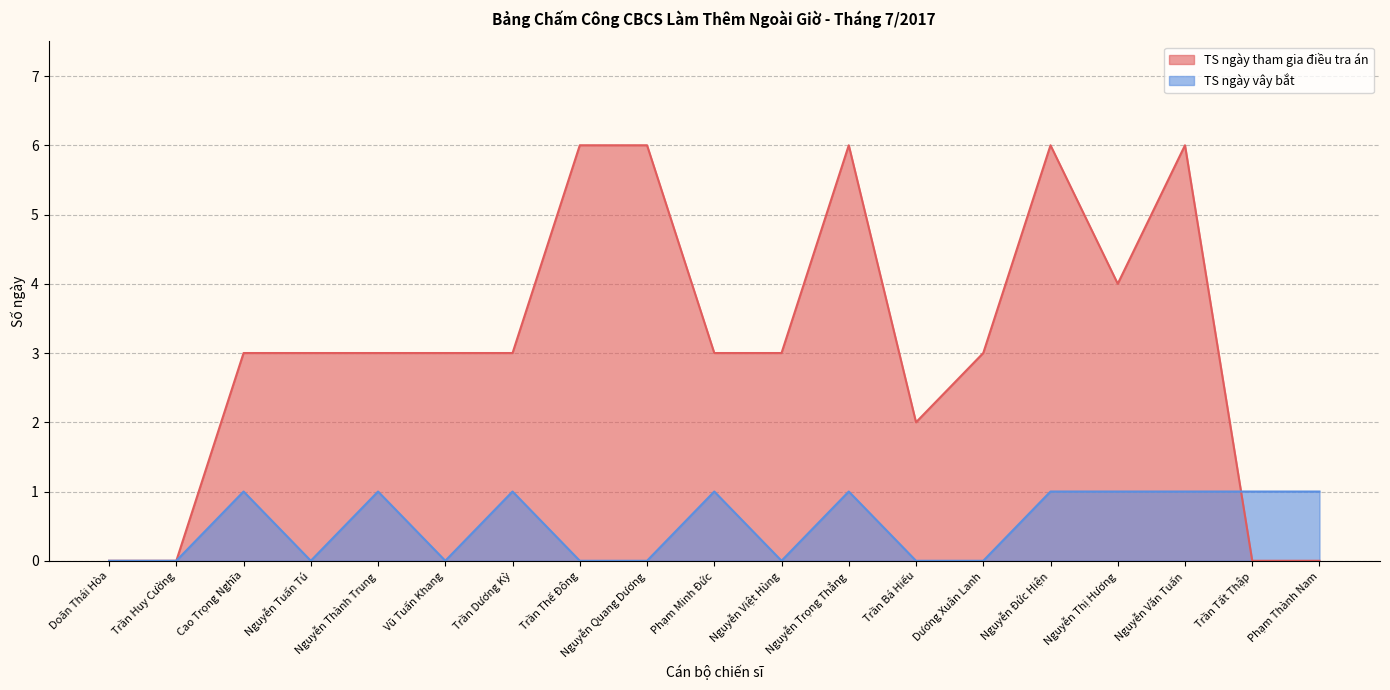

Reading right to left, what are all the values shown in this chart?

TS ngày tham gia điều tra án: 0	0	6	4	6	3	2	6	3	3	6	6	3	3	3	3	3	0	0
TS ngày vây bắt: 1	1	1	1	1	0	0	1	0	1	0	0	1	0	1	0	1	0	0